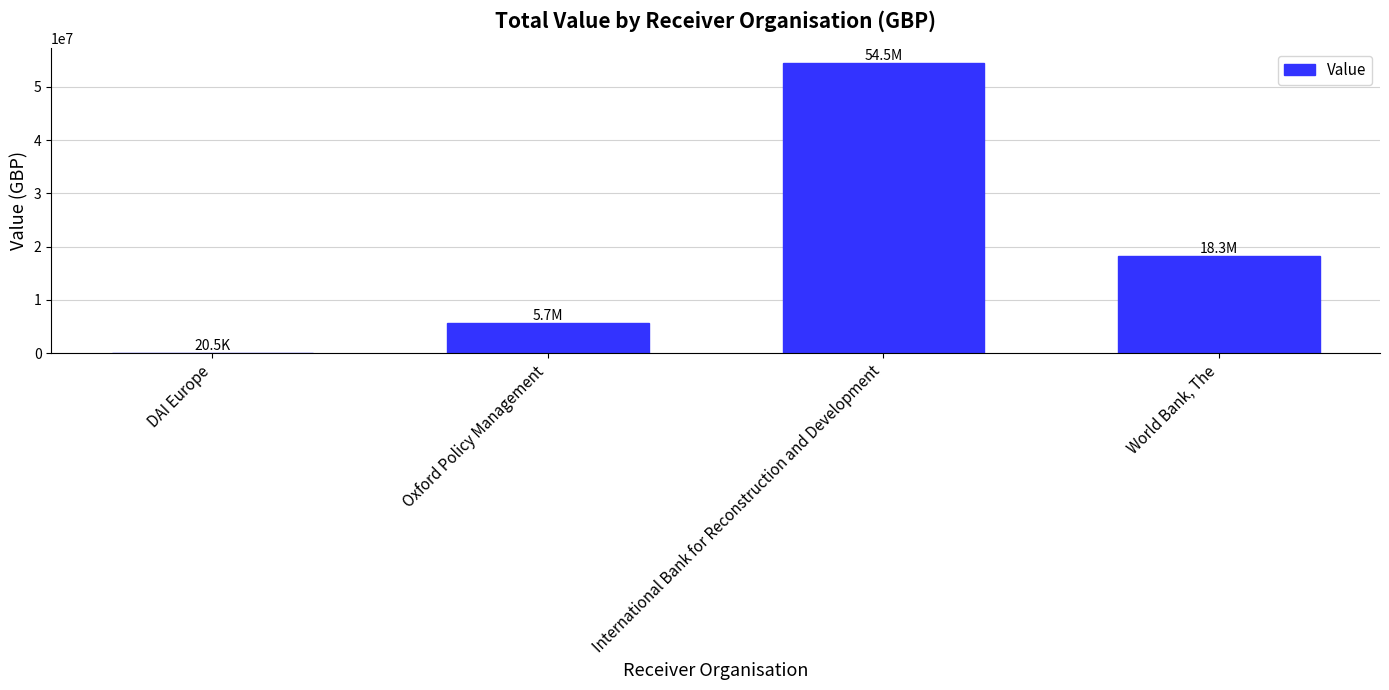

At which category does the chart reach its peak across all series?

International Bank for Reconstruction and Development